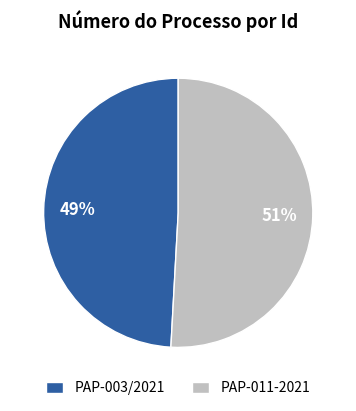

Is there any slice that represents more than half of the pie?

Yes